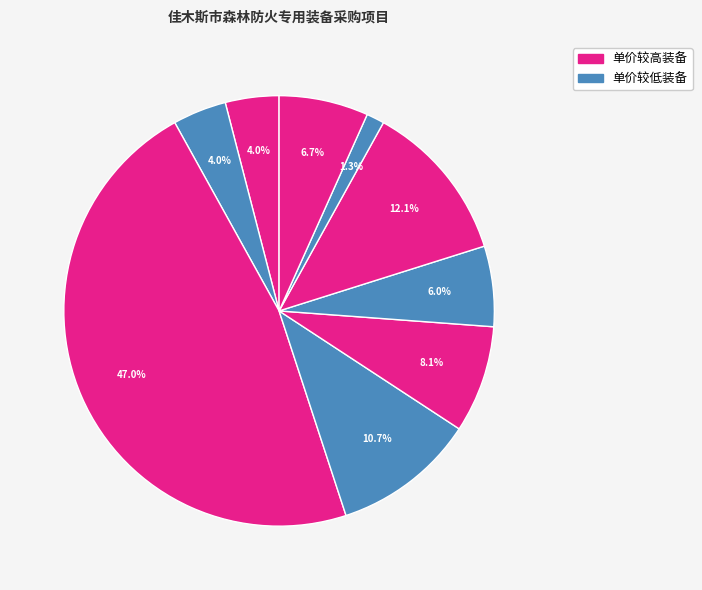

How many segments does this pie chart have?

9